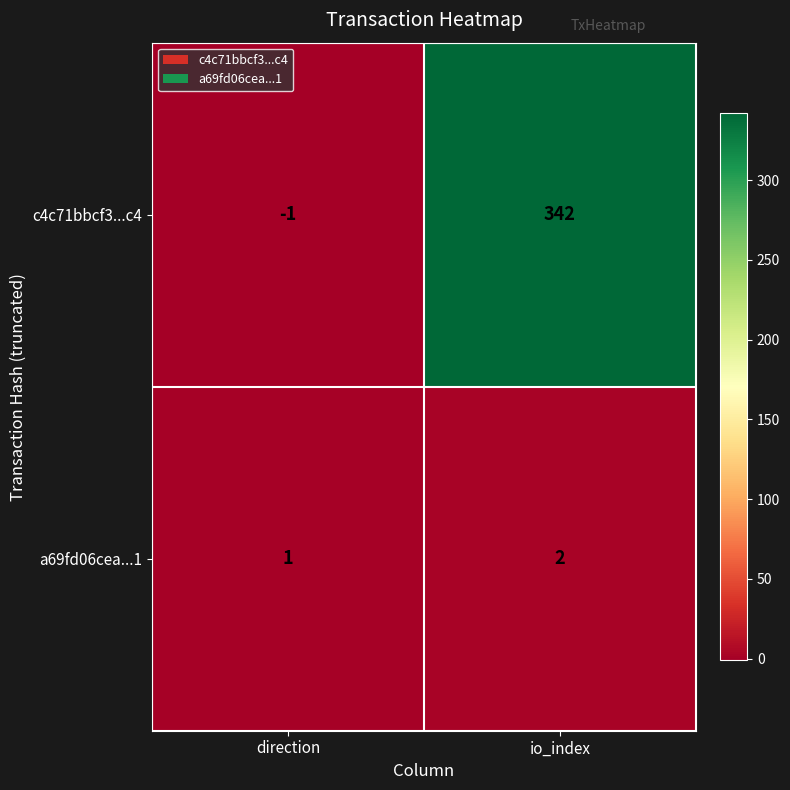

What is the greatest value displayed?

342